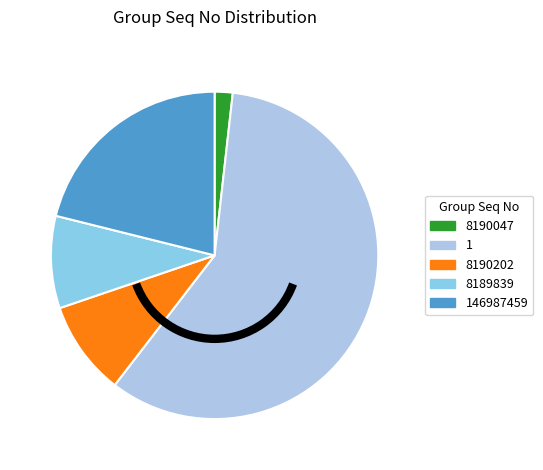

Between 8190047 and 1, which is larger?

1